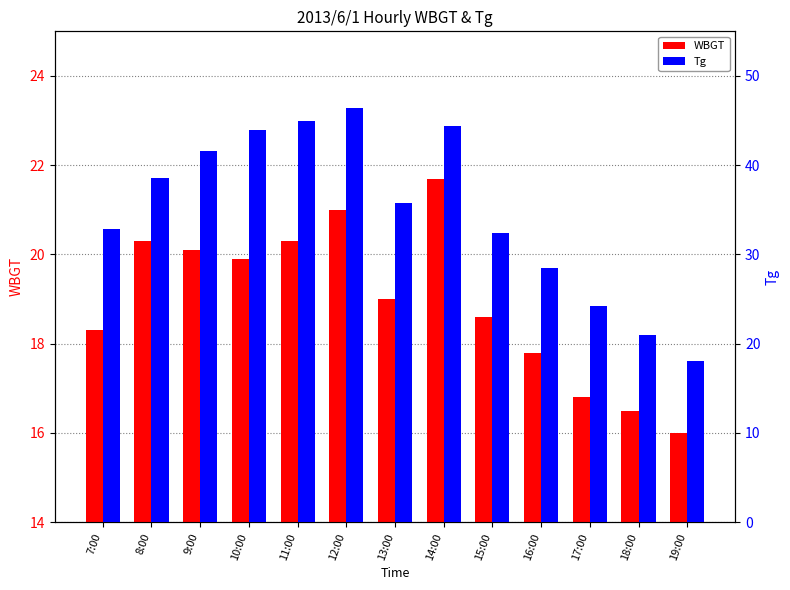

Which series has the widest spread of values?

Tg